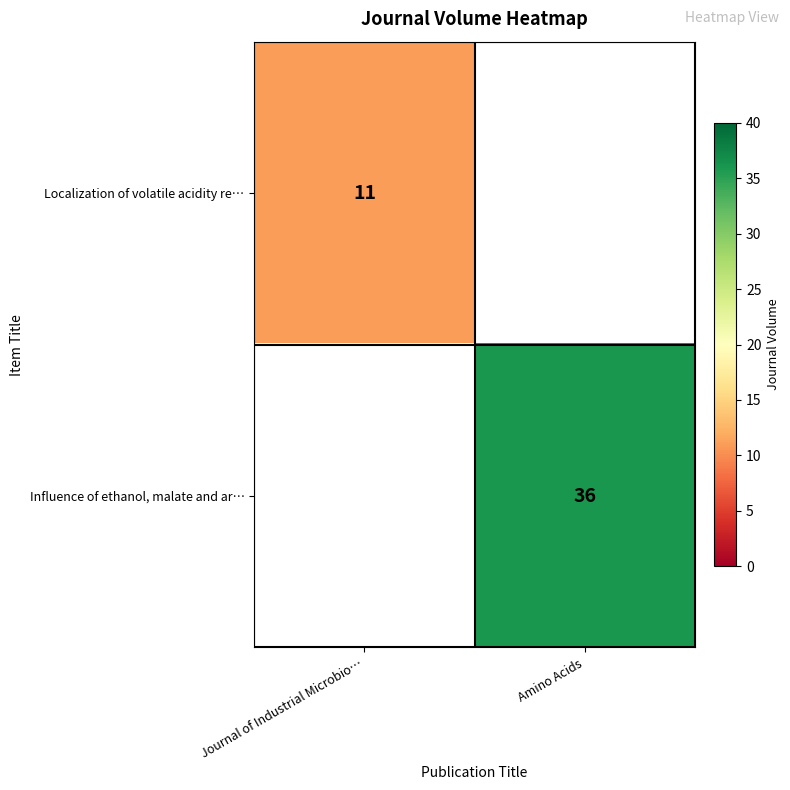

Is the value of Localization of volatile acidity re… at Journal of Industrial Microbio… greater than the value of Influence of ethanol, malate and ar… at Amino Acids?

No